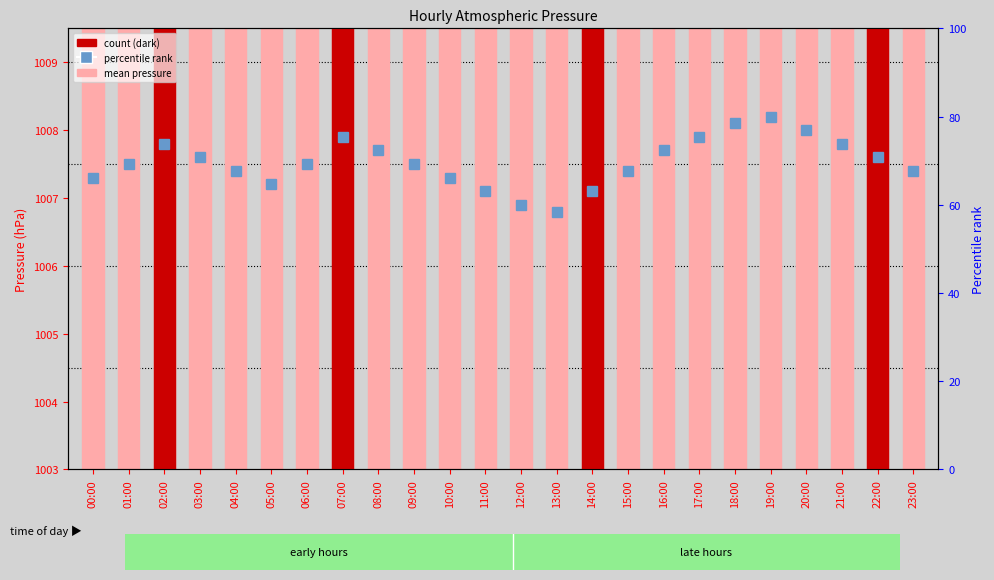

Which series changed the most between 11:00 and 15:00?

mean pressure